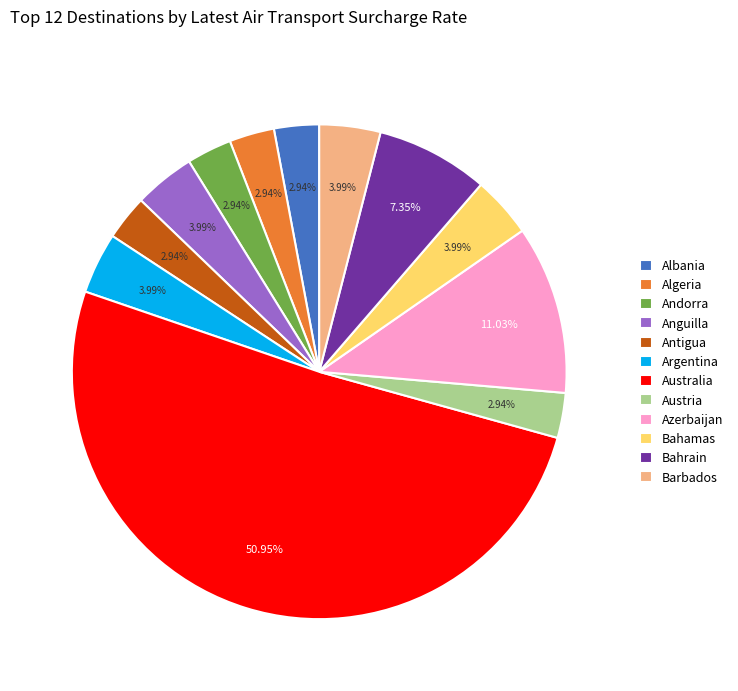

How many segments does this pie chart have?

12